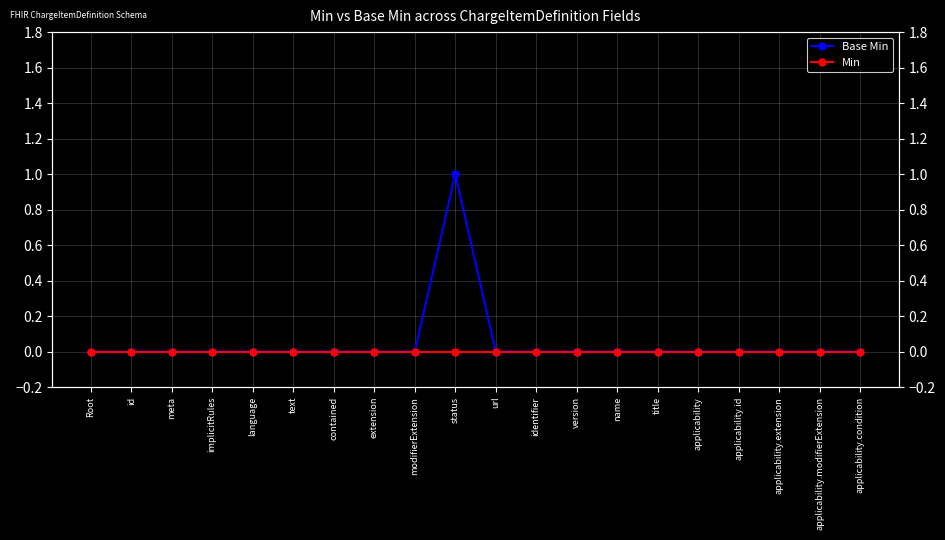

What is the sum of all Base Min values?

1